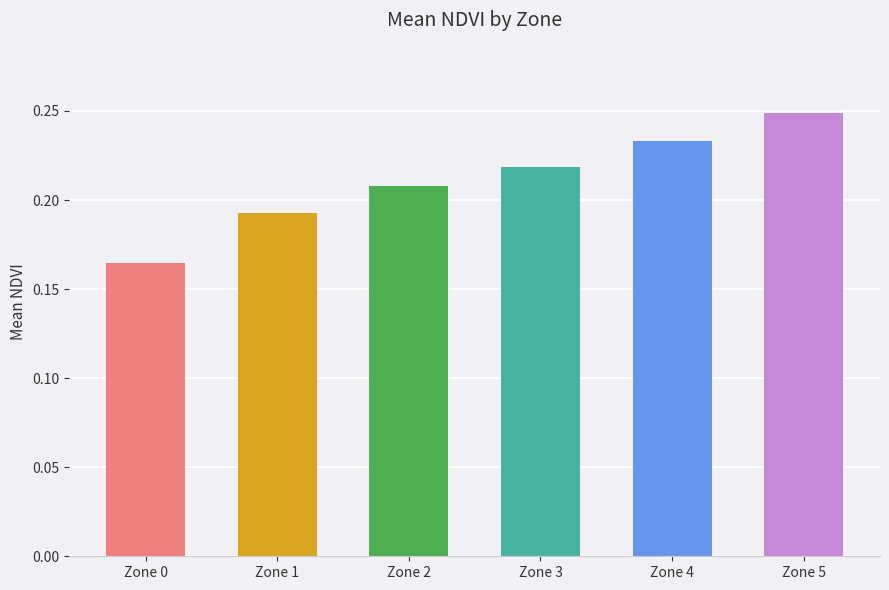

What is the difference between the maximum and minimum values?

0.1